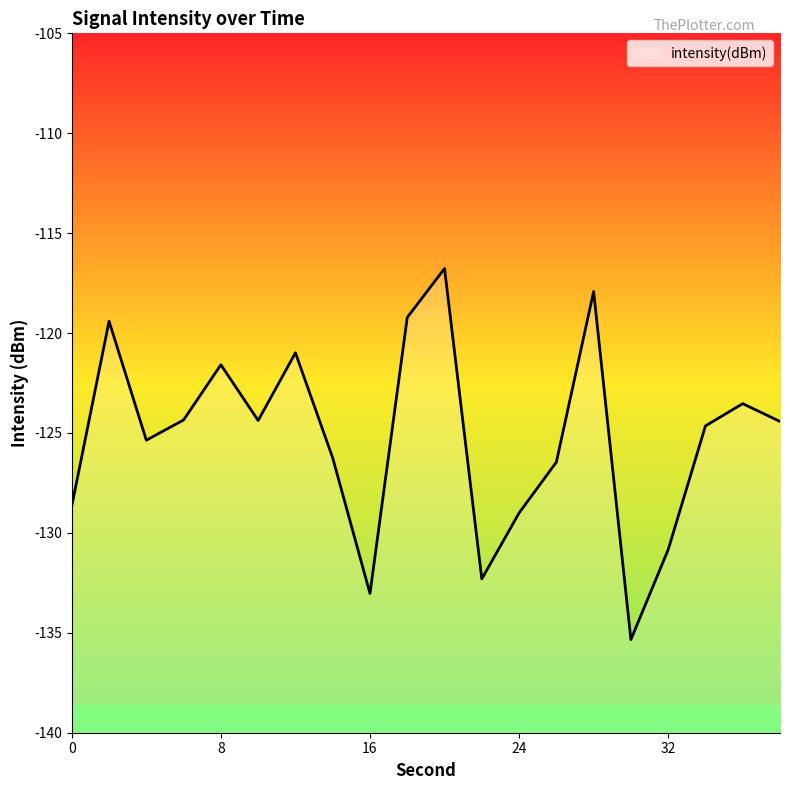

Which category has the highest value across all series?

20